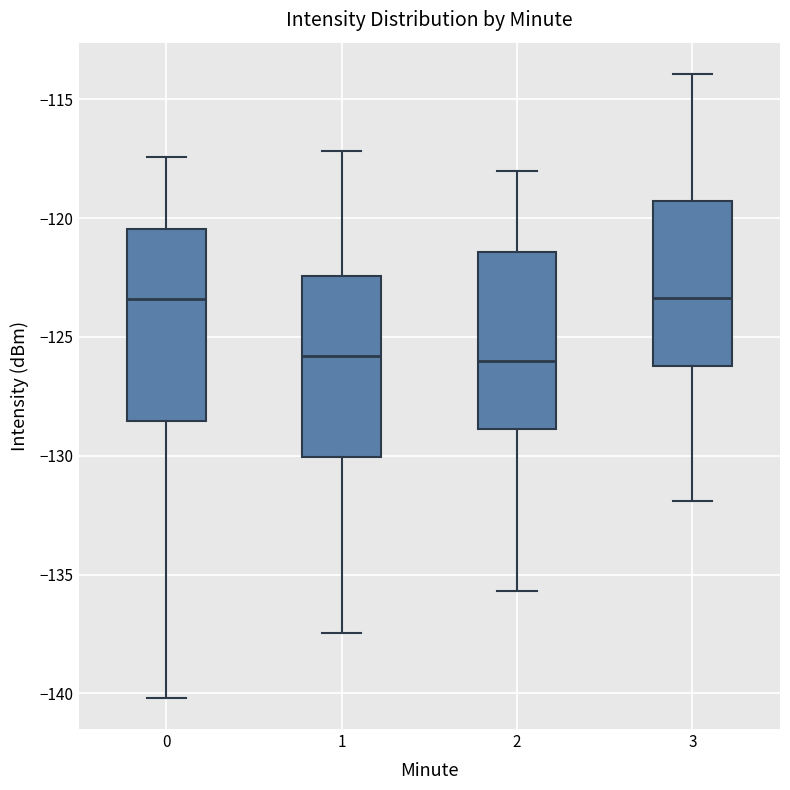

Reading left to right, transcribe this box plot: for each box, give where its median line is, the range the box spans, and where its two whiskers end, as read against the y-axis. The values are not printed on the chart, so give them approximately, as read against the axis.

0: median -123.5, box -128.5 to -120.5, whiskers -140.0 to -117.5
1: median -126.0, box -130.0 to -122.5, whiskers -137.5 to -117.0
2: median -126.0, box -129.0 to -121.5, whiskers -135.5 to -118.0
3: median -123.5, box -126.0 to -119.5, whiskers -132.0 to -114.0